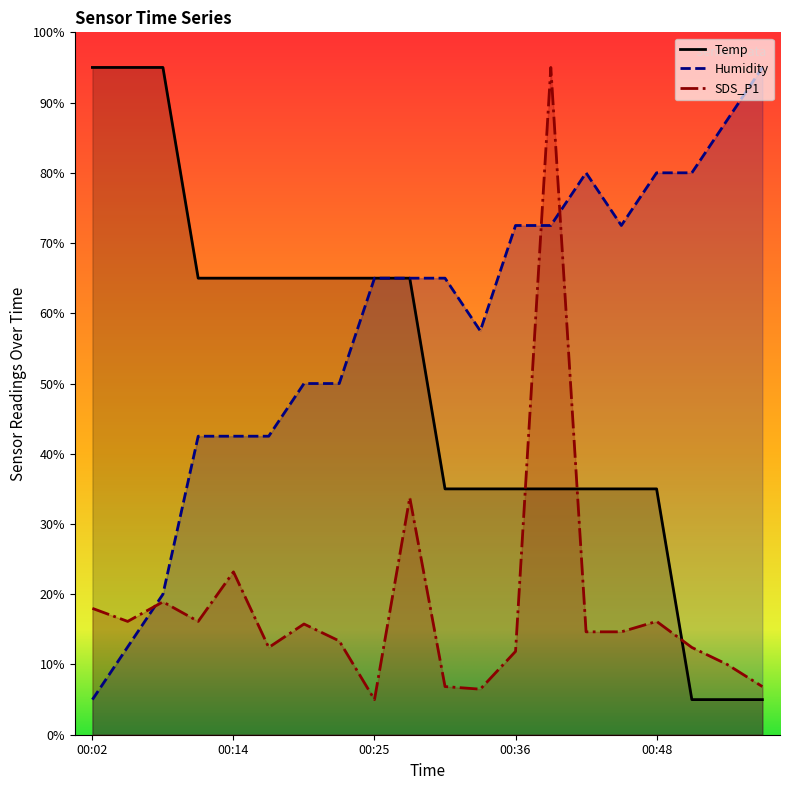

What is the difference between the highest and lowest values at 00:34?

51.0